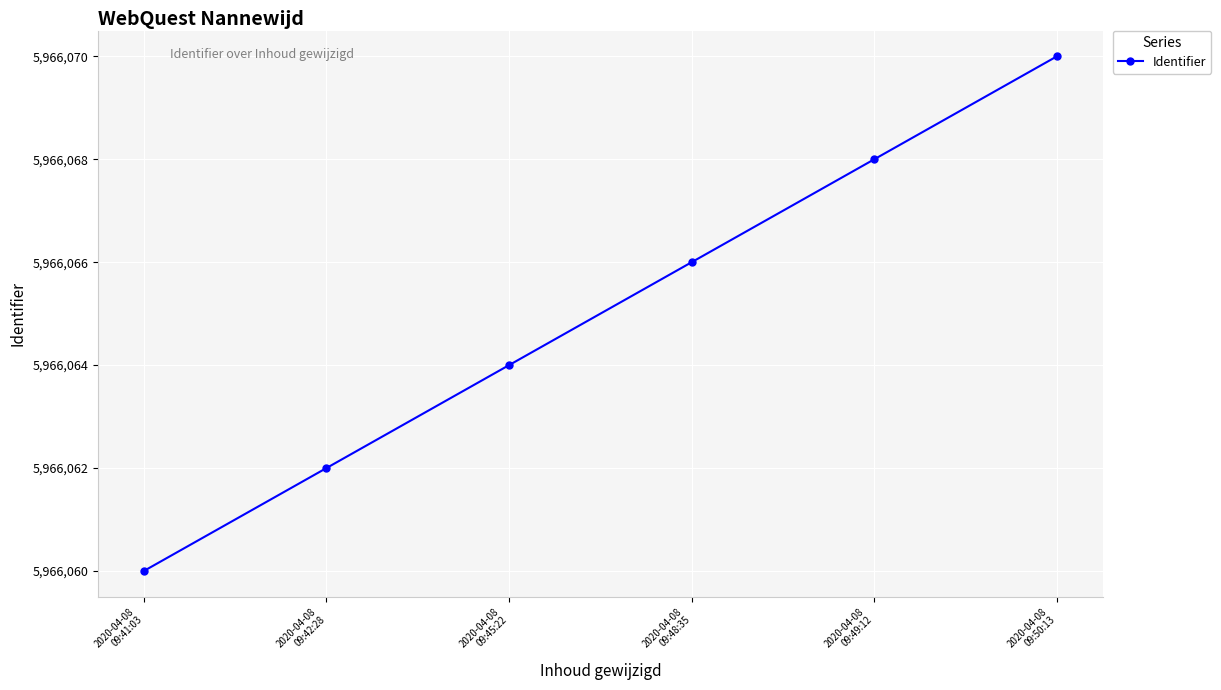

Reading right to left, list all the values displayed in this chart.

2020-04-08
09:50:13=5966070	2020-04-08
09:49:12=5966068	2020-04-08
09:48:35=5966066	2020-04-08
09:45:22=5966064	2020-04-08
09:42:28=5966062	2020-04-08
09:41:03=5966060